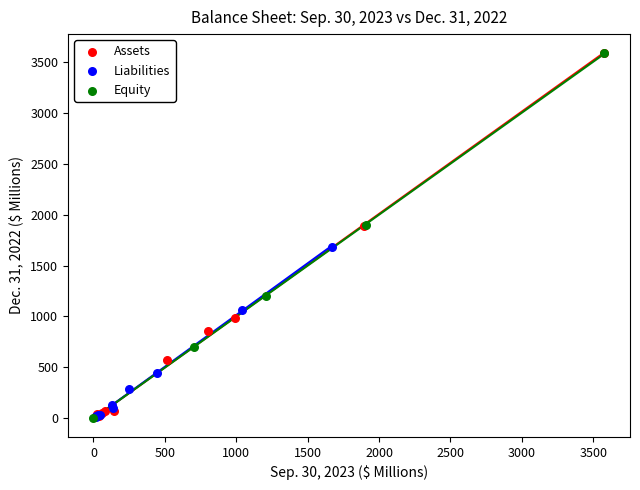

What are all the series names shown in the legend?

Assets, Liabilities, Equity